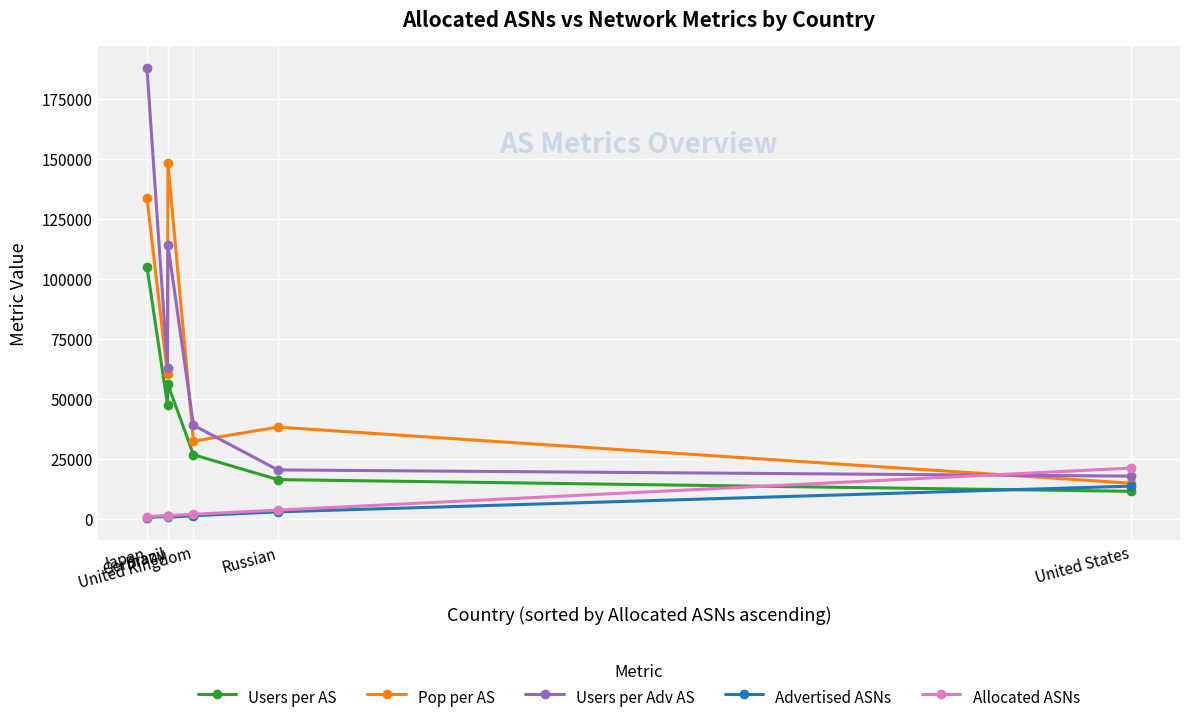

What position from the left is Germany?

2